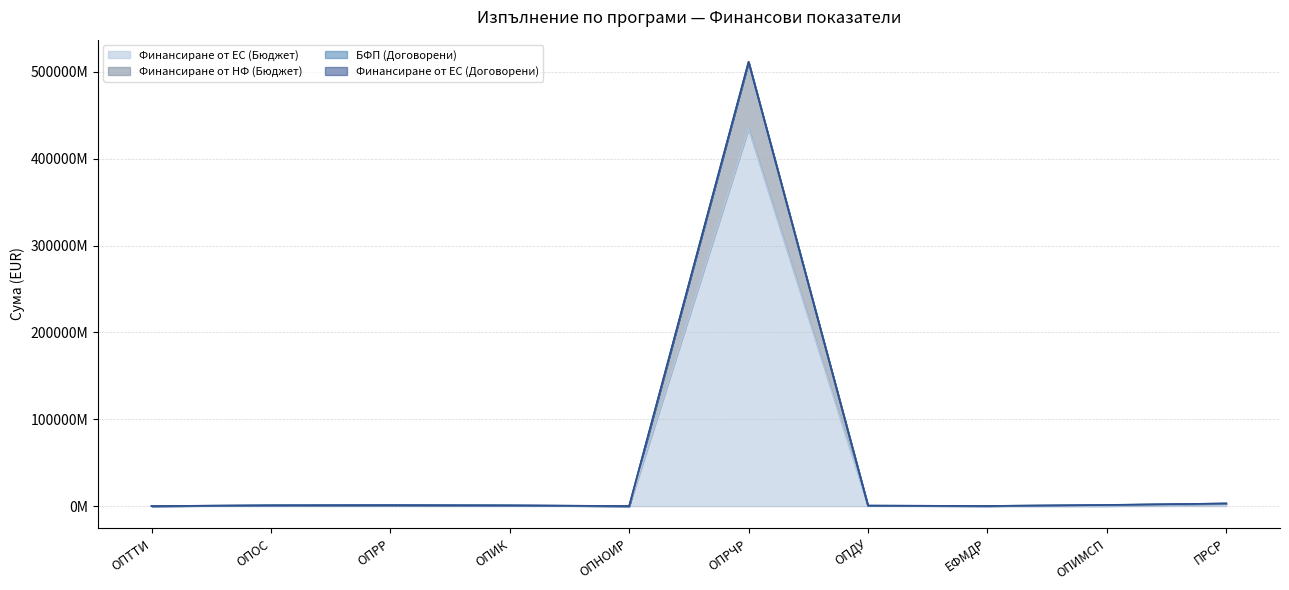

Is it true that Финансиране от ЕС (Бюджет) equals 769445269.2 at ОПОС?

True